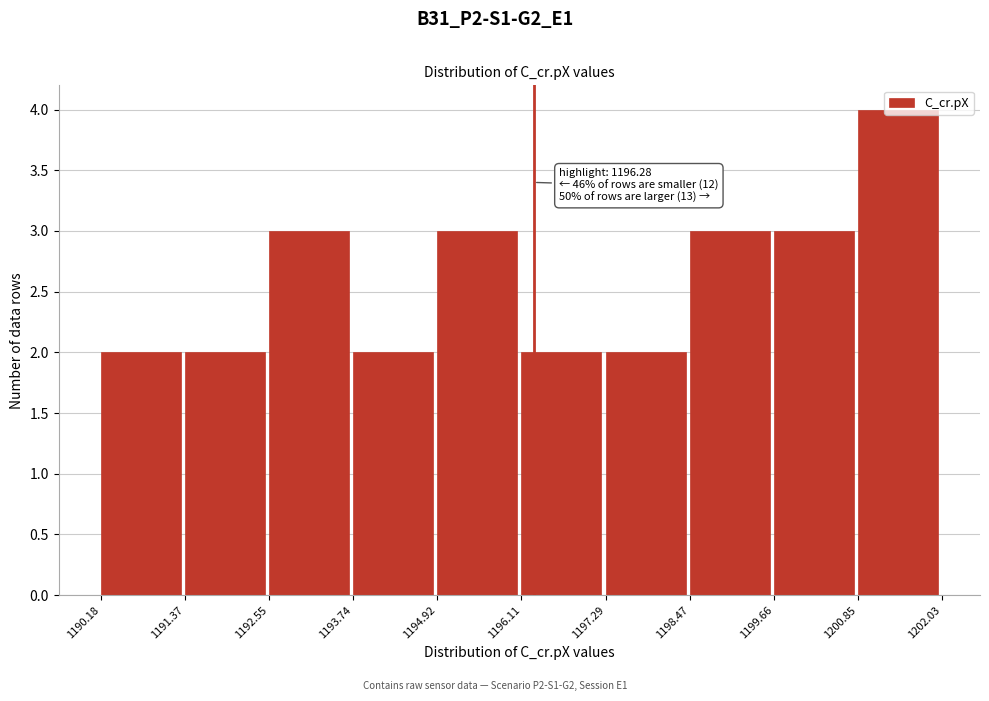

Which range on the x-axis has the tallest bar?

1200.85 to 1202.03